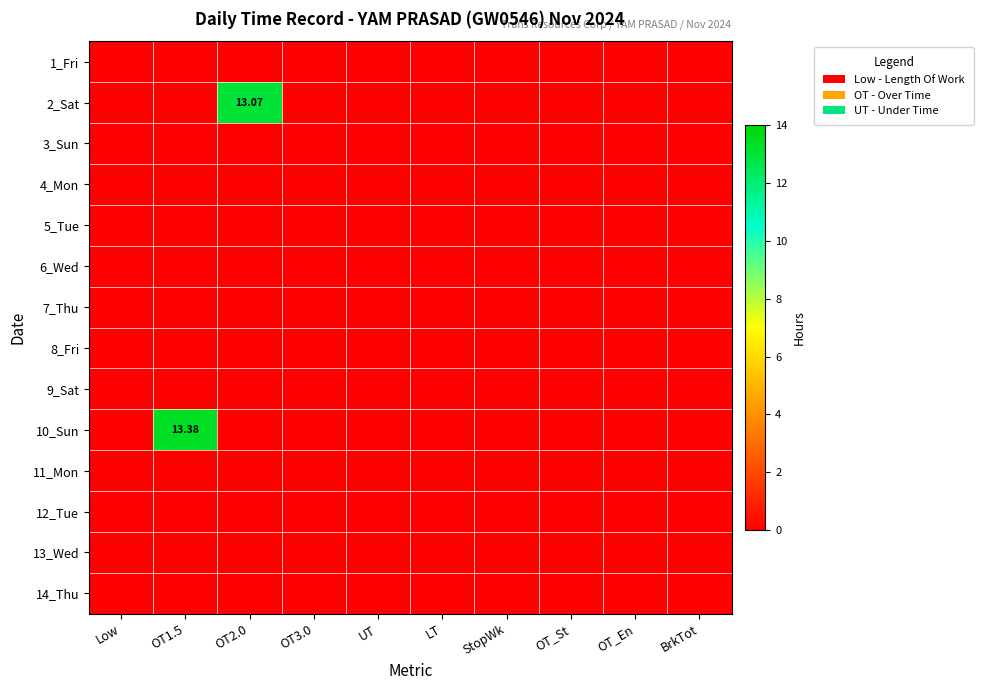

Count the number of data series in this chart.

14